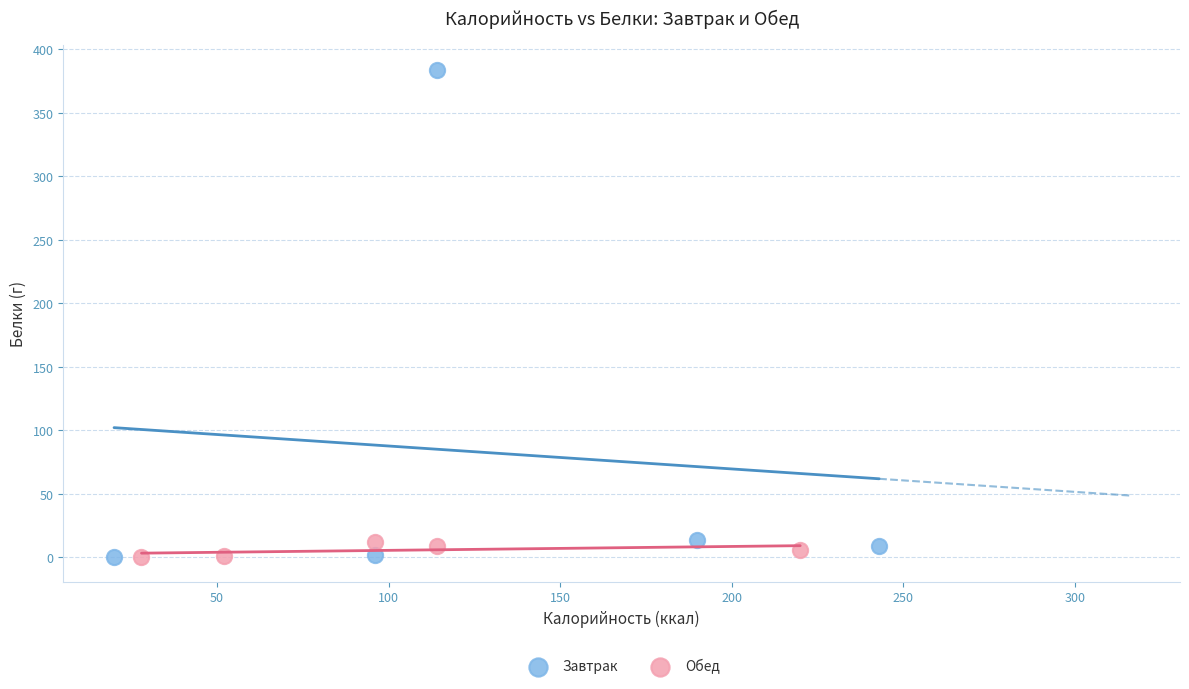

Which series has the largest Y range (max minus min)?

Завтрак